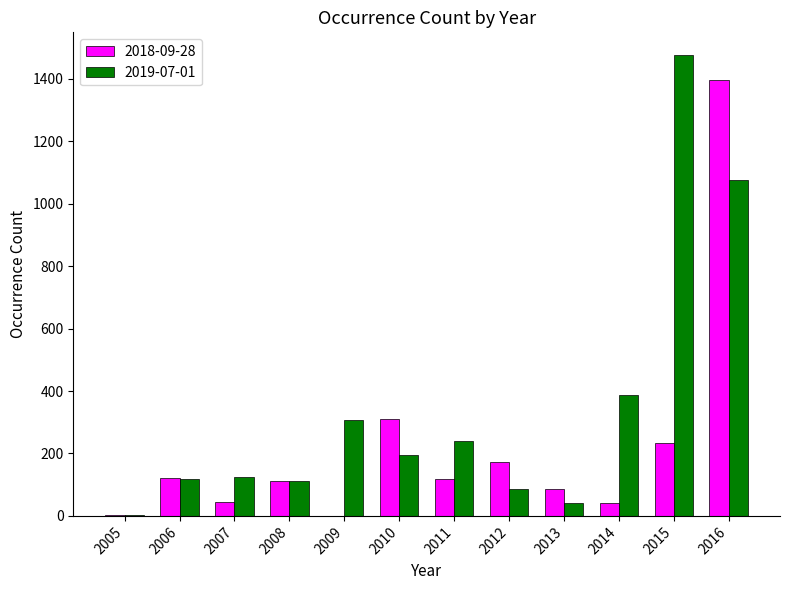

Which category has the highest value across all series?

2015